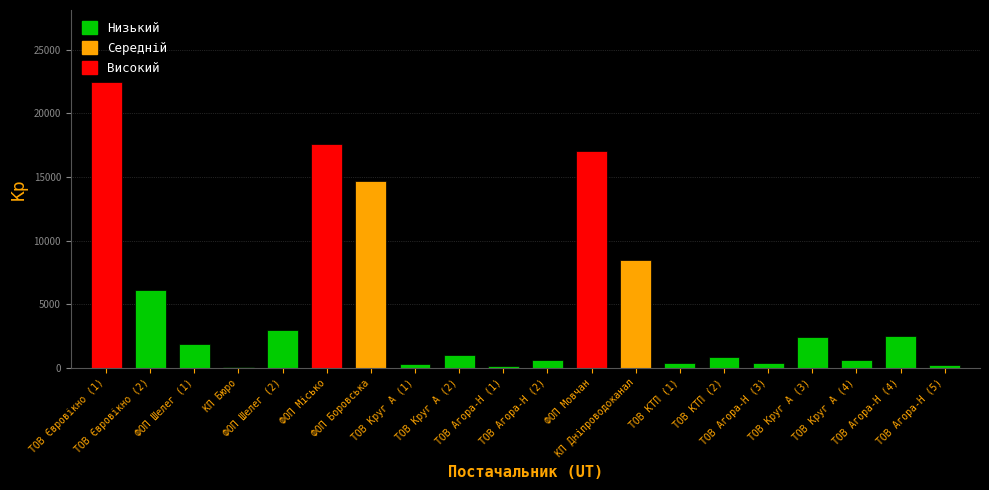

What is the maximum value shown in the chart?

22483.2